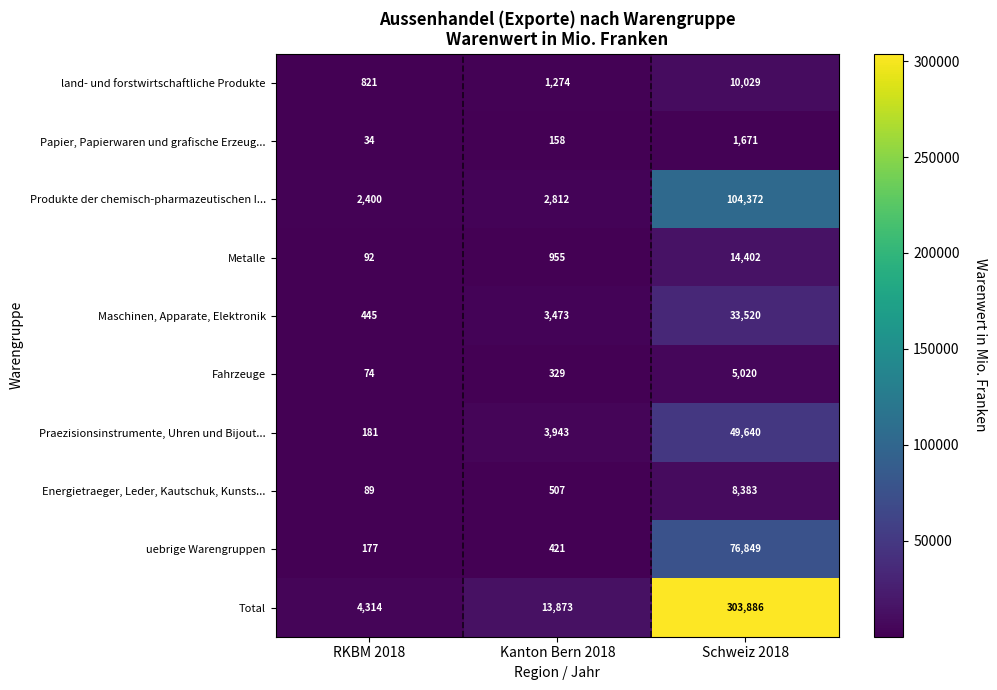

Which category has the lowest value across all series?

RKBM 2018